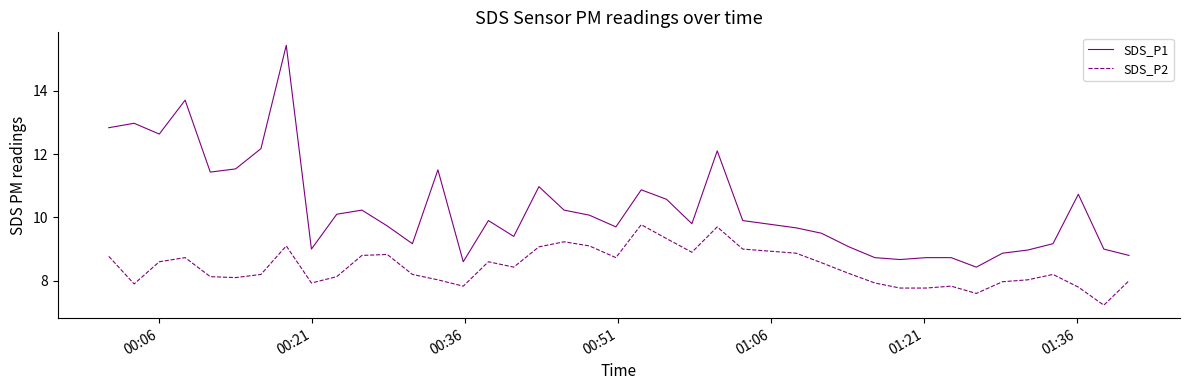

Count the number of categories in the chart.

40